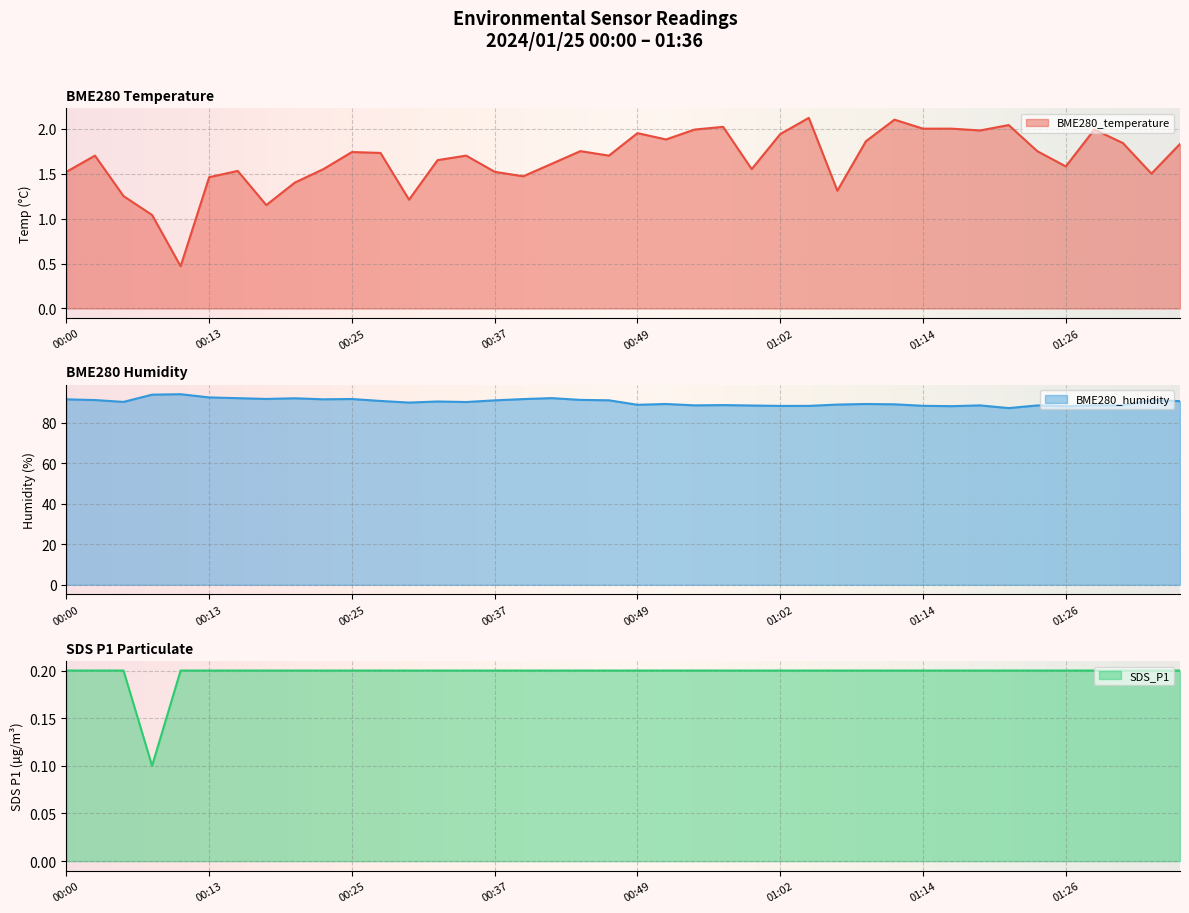

At which label is BME280_humidity closest to 90?

00:30